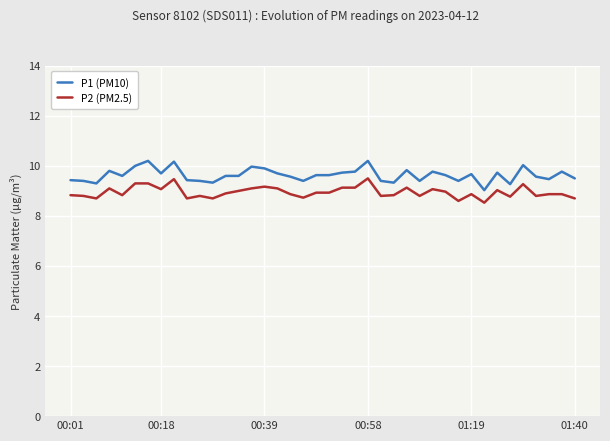

What is the highest value of the P2 (PM2.5) series?

9.5